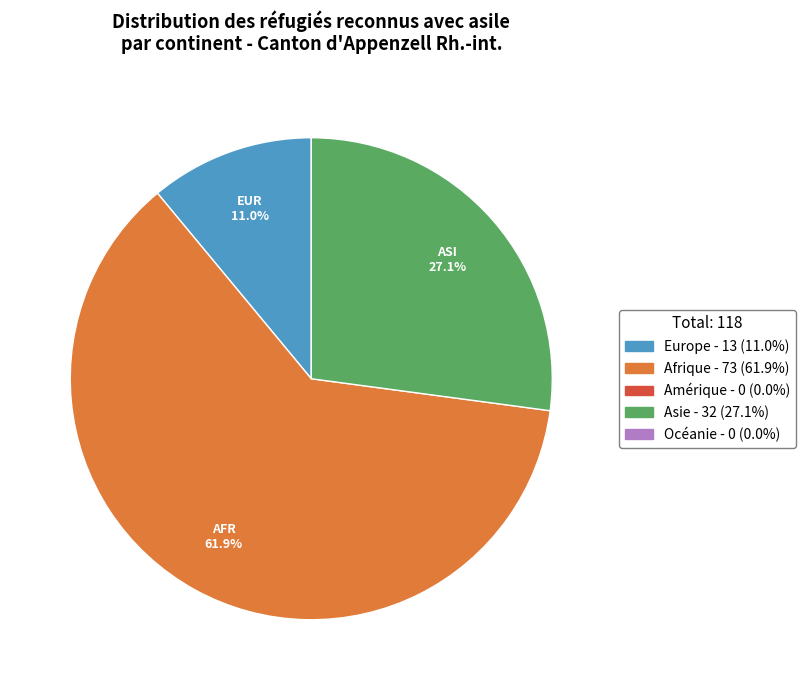

How many segments does this pie chart have?

3